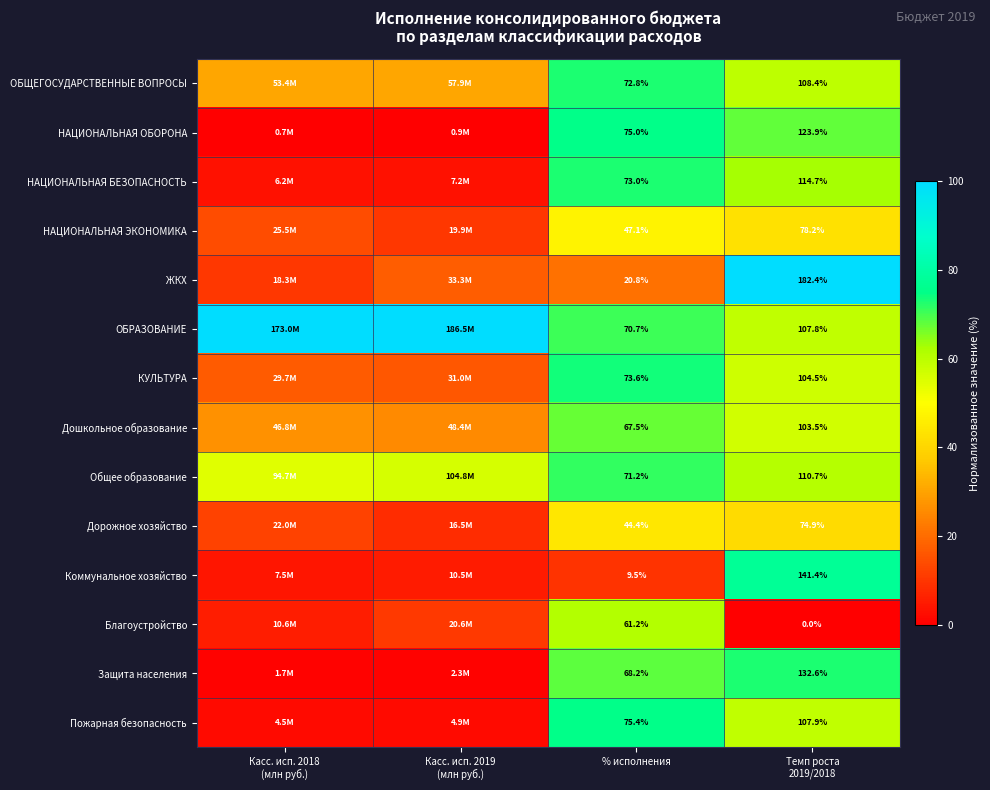

At % исполнения, list the series in order from smallest to largest.

Коммунальное хозяйство, ЖКХ, Дорожное хозяйство, НАЦИОНАЛЬНАЯ ЭКОНОМИКА, Благоустройство, Дошкольное образование, Защита населения, ОБРАЗОВАНИЕ, Общее образование, ОБЩЕГОСУДАРСТВЕННЫЕ ВОПРОСЫ, НАЦИОНАЛЬНАЯ БЕЗОПАСНОСТЬ, КУЛЬТУРА, НАЦИОНАЛЬНАЯ ОБОРОНА, Пожарная безопасность